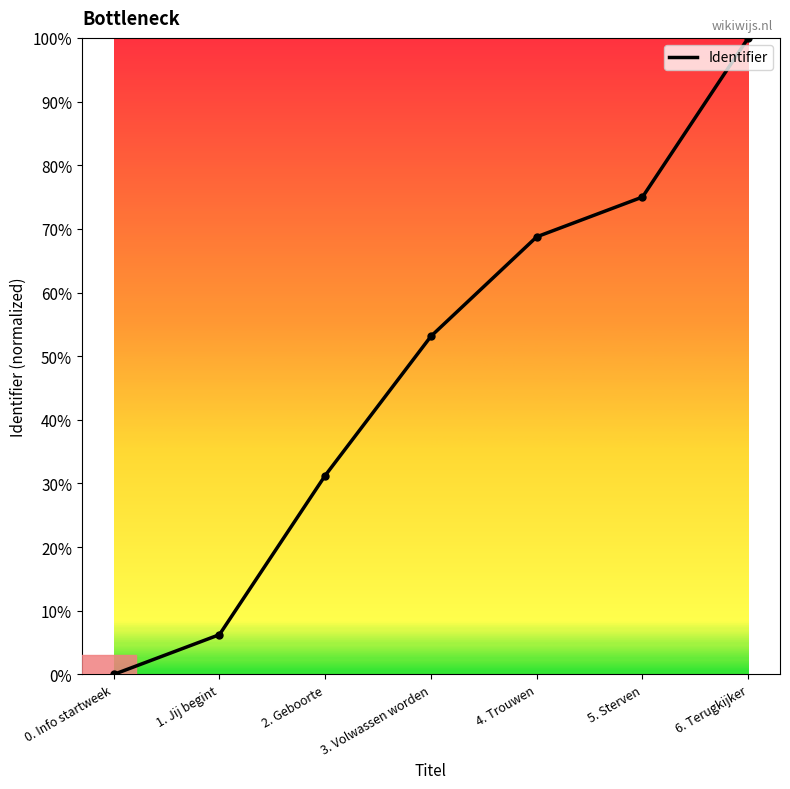

Which has a higher value, 6. Terugkijker or 0. Info startweek?

6. Terugkijker